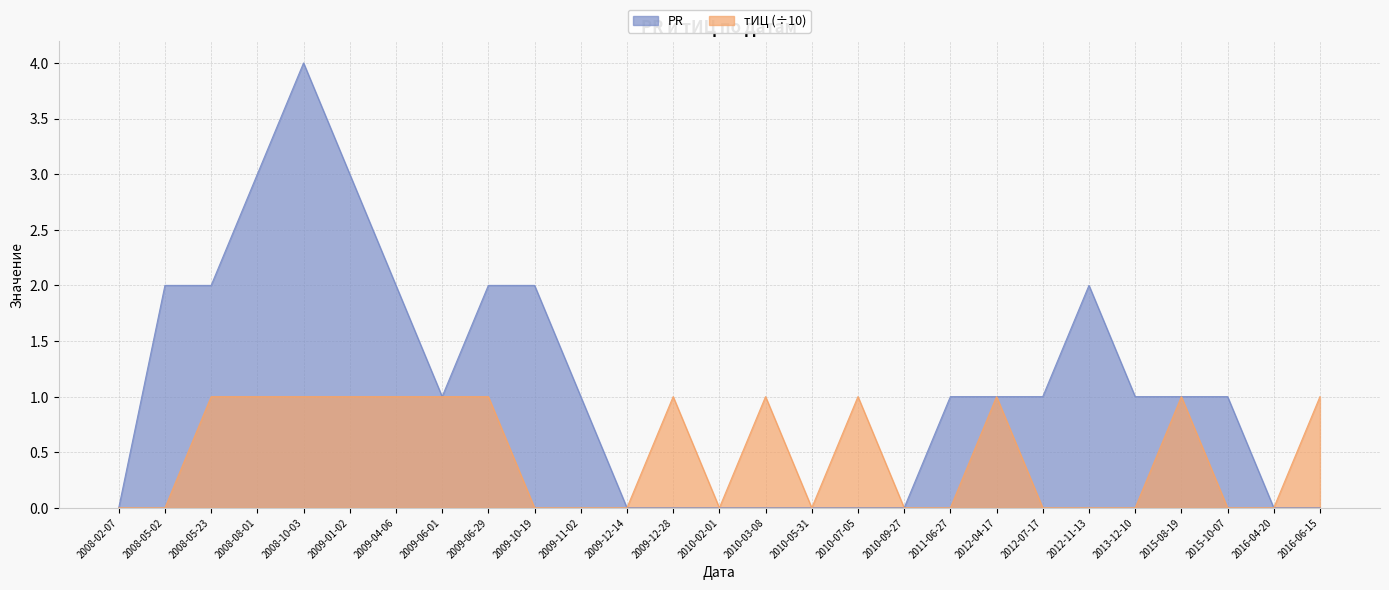

How many data points in тИЦ are above 0?

13